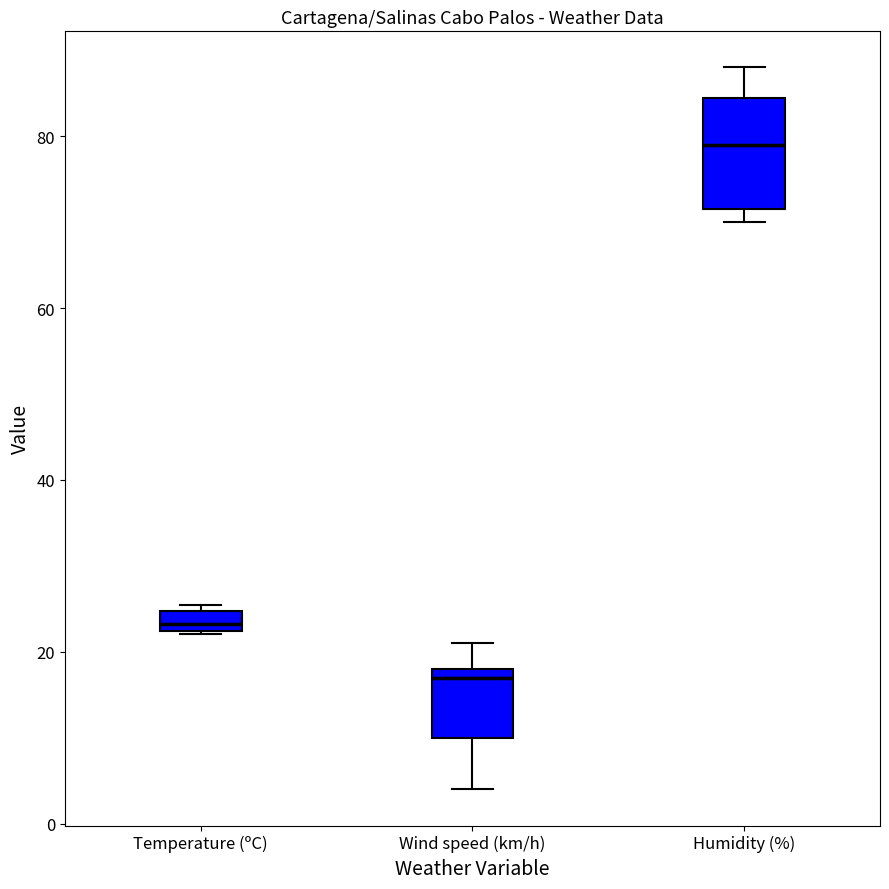

Which box is the tallest, from its lower edge to its upper edge?

Humidity (%)